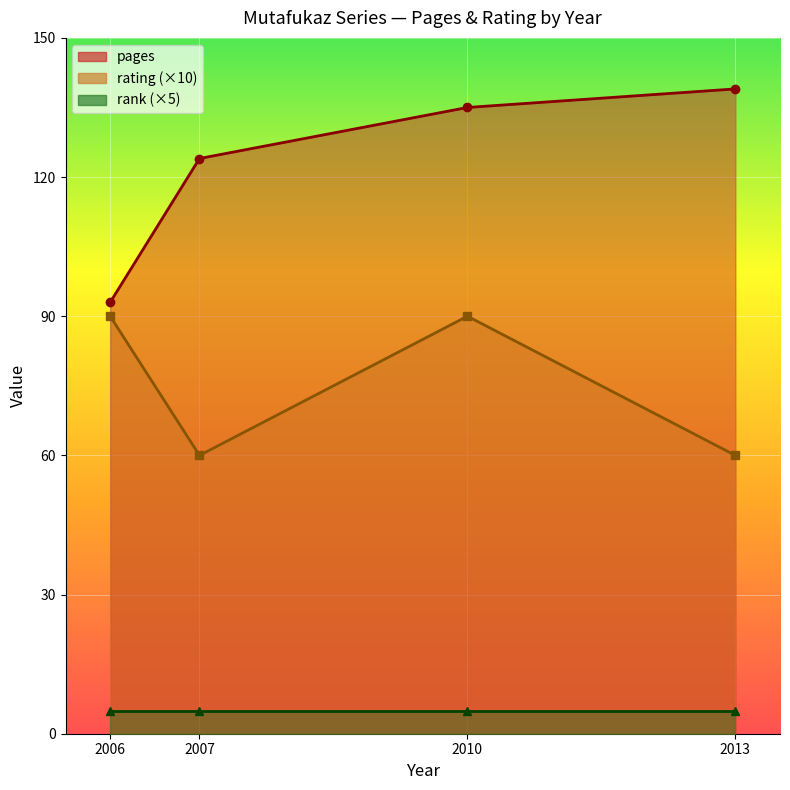

What is the difference between the maximum and second lowest values in the pages series?

15